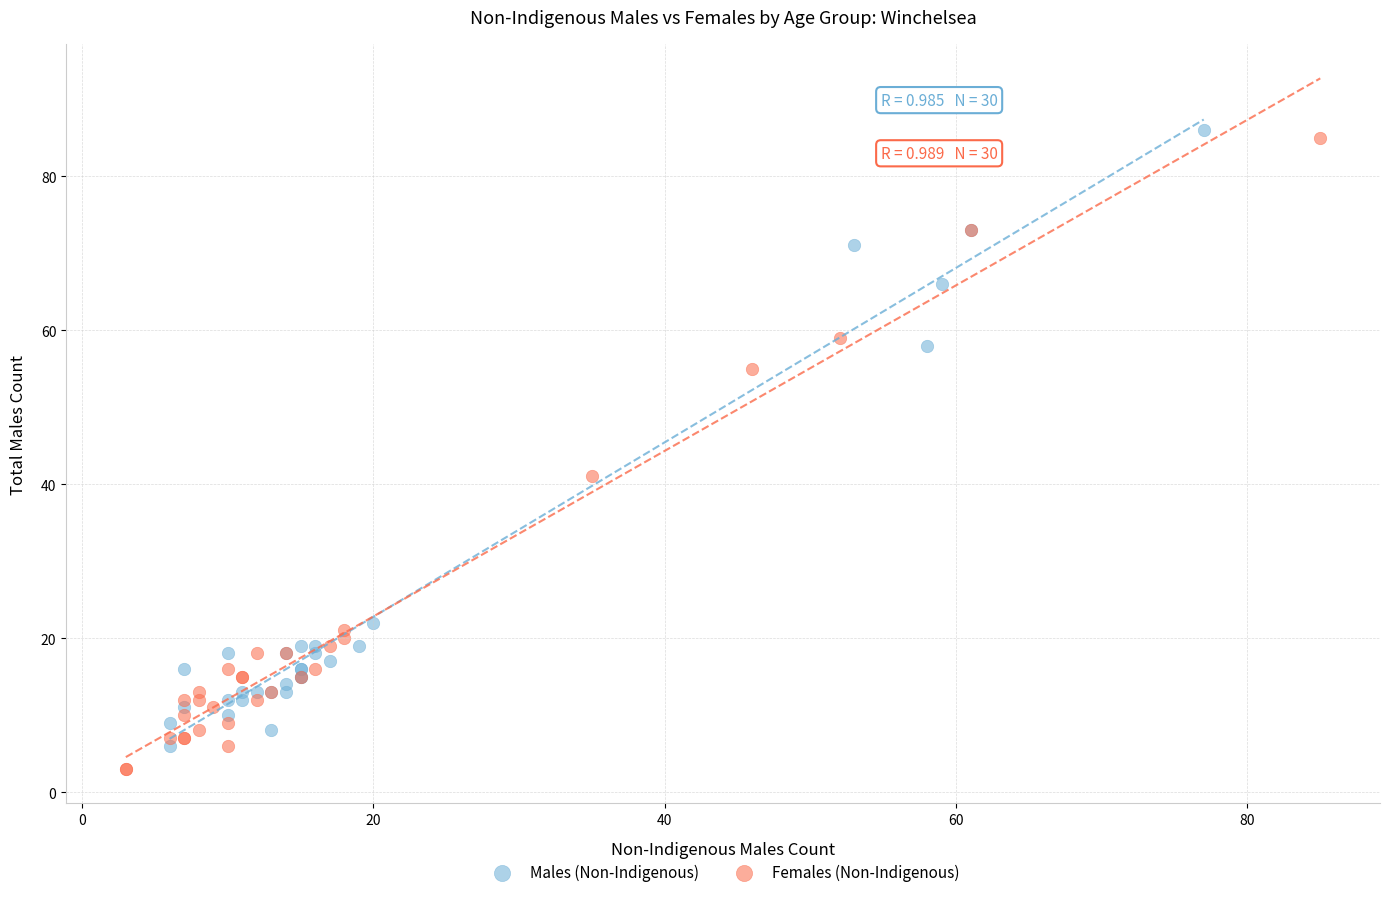

What are all the series names shown in the legend?

Males (Non-Indigenous), Females (Non-Indigenous)